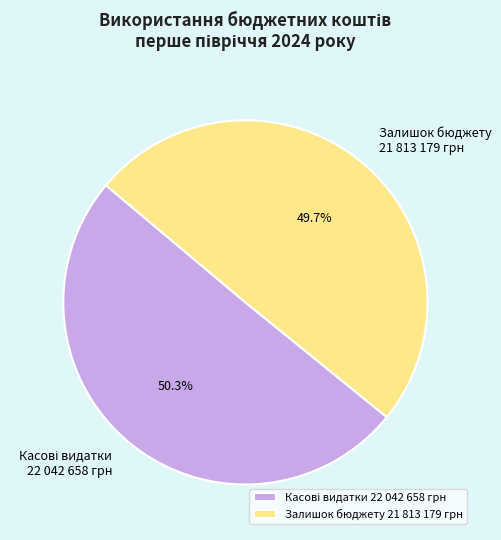

How many slices are in this pie chart?

2